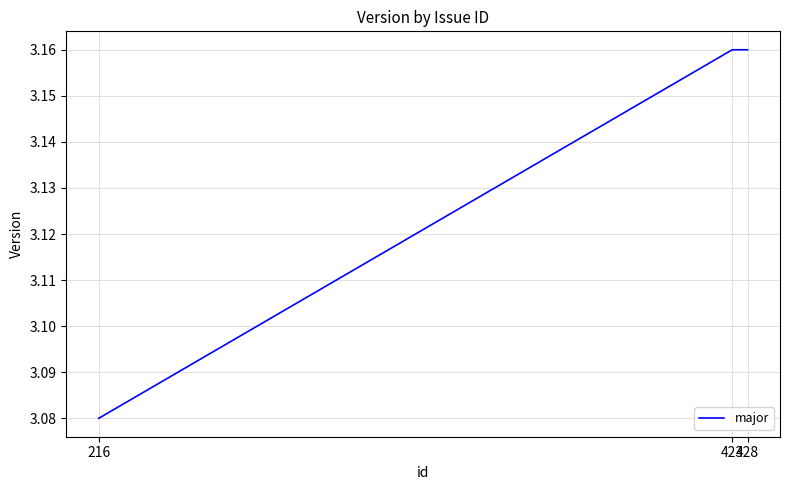

How many values are between 3 and 4?

3